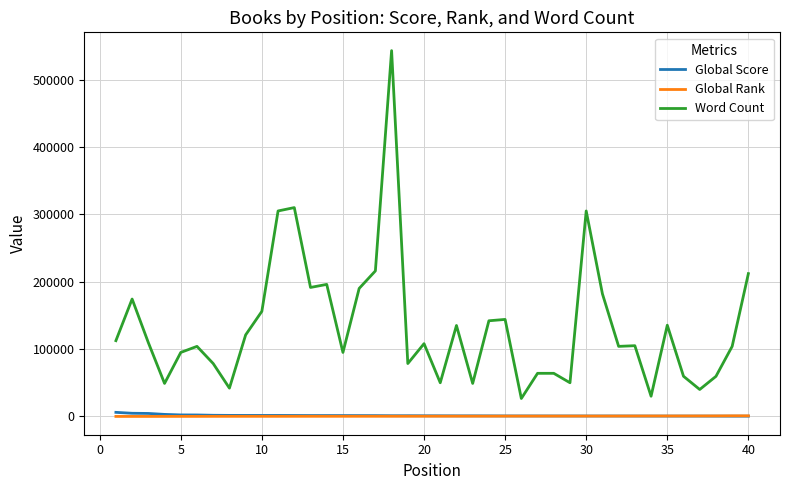

How many series are shown in this chart?

3